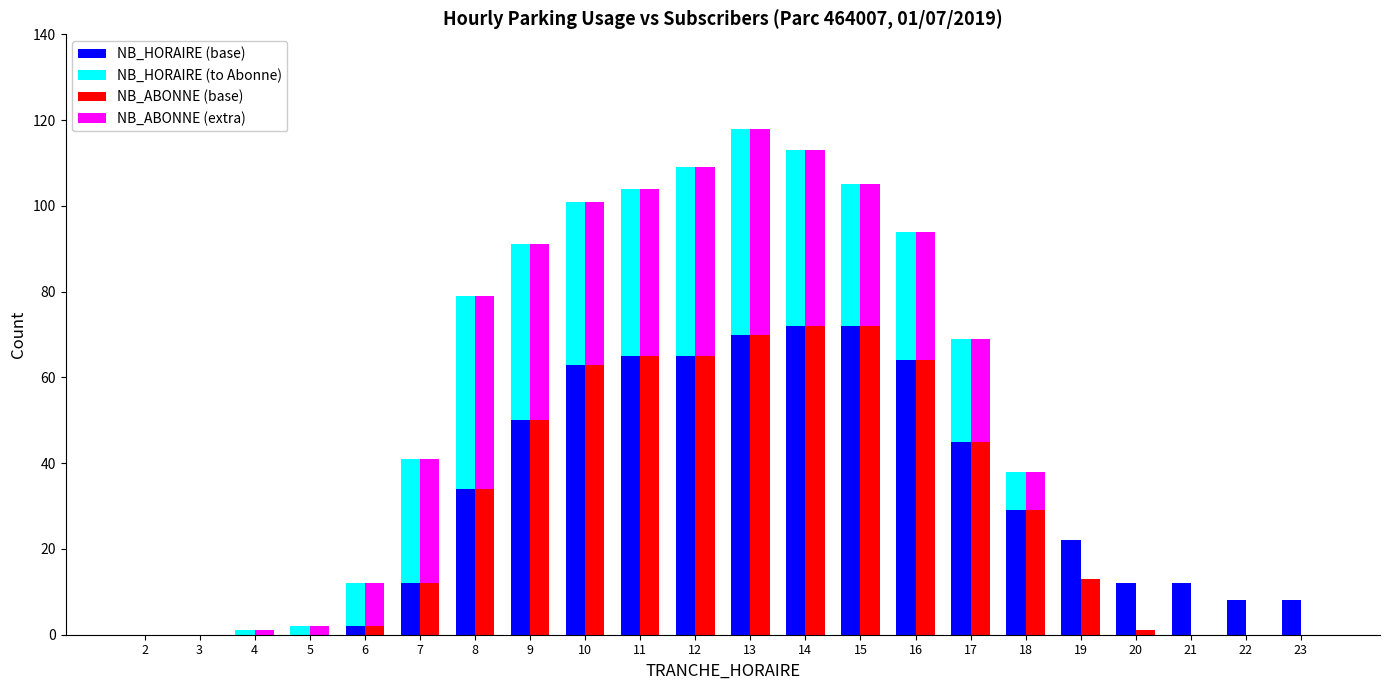

List the labels in order of NB_ABONNE (extra) value, smallest first.

2, 3, 19, 20, 21, 22, 23, 4, 5, 18, 6, 17, 7, 16, 15, 10, 11, 9, 14, 12, 8, 13